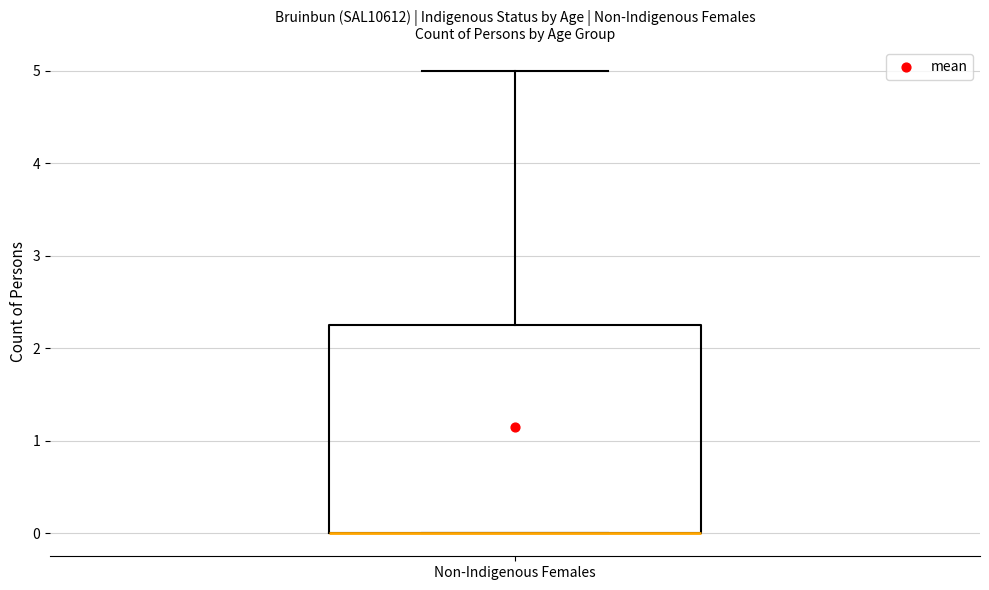

Transcribe this box plot: give where the median line is, the range the box spans, and where the two whiskers end, as read against the y-axis. The values are not printed on the chart, so give them approximately, as read against the axis.

median 0.0 (drawn on the box's lower edge), box 0.0 to 2.3, whiskers 0.0 to 5.0